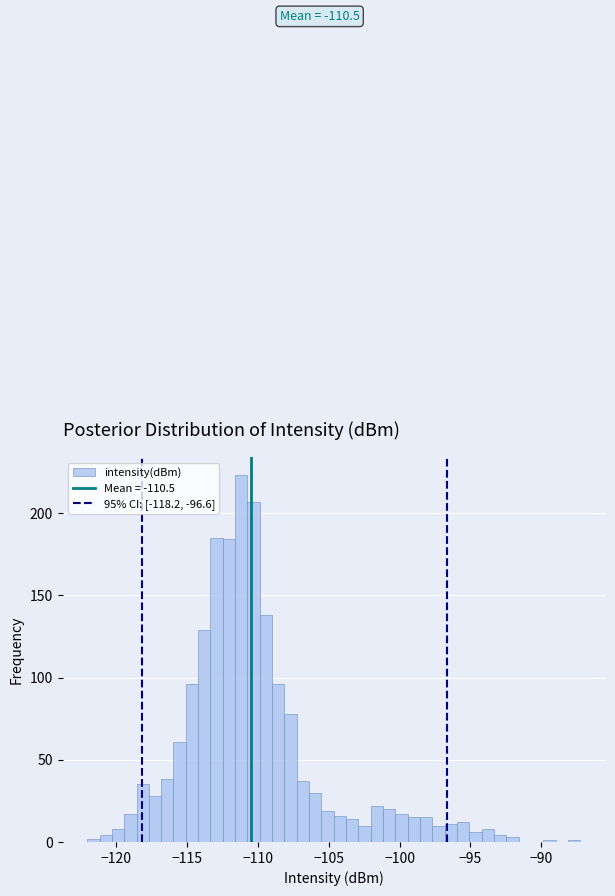

Read against the x-axis, roughly where is the centre of the tallest bar?

-111.0